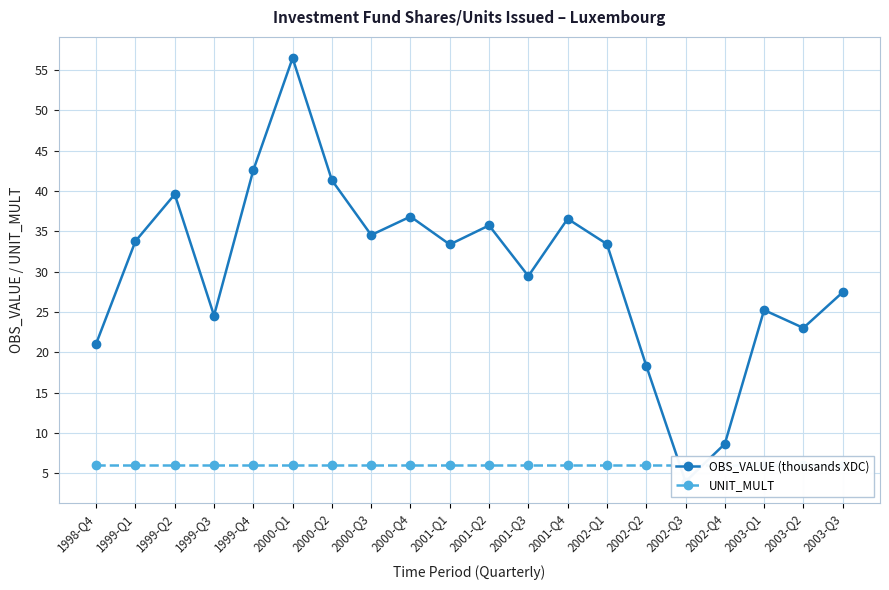

What is the sum of the OBS_VALUE (thousands XDC) values at 2001-Q2 and 2002-Q2?

54.1